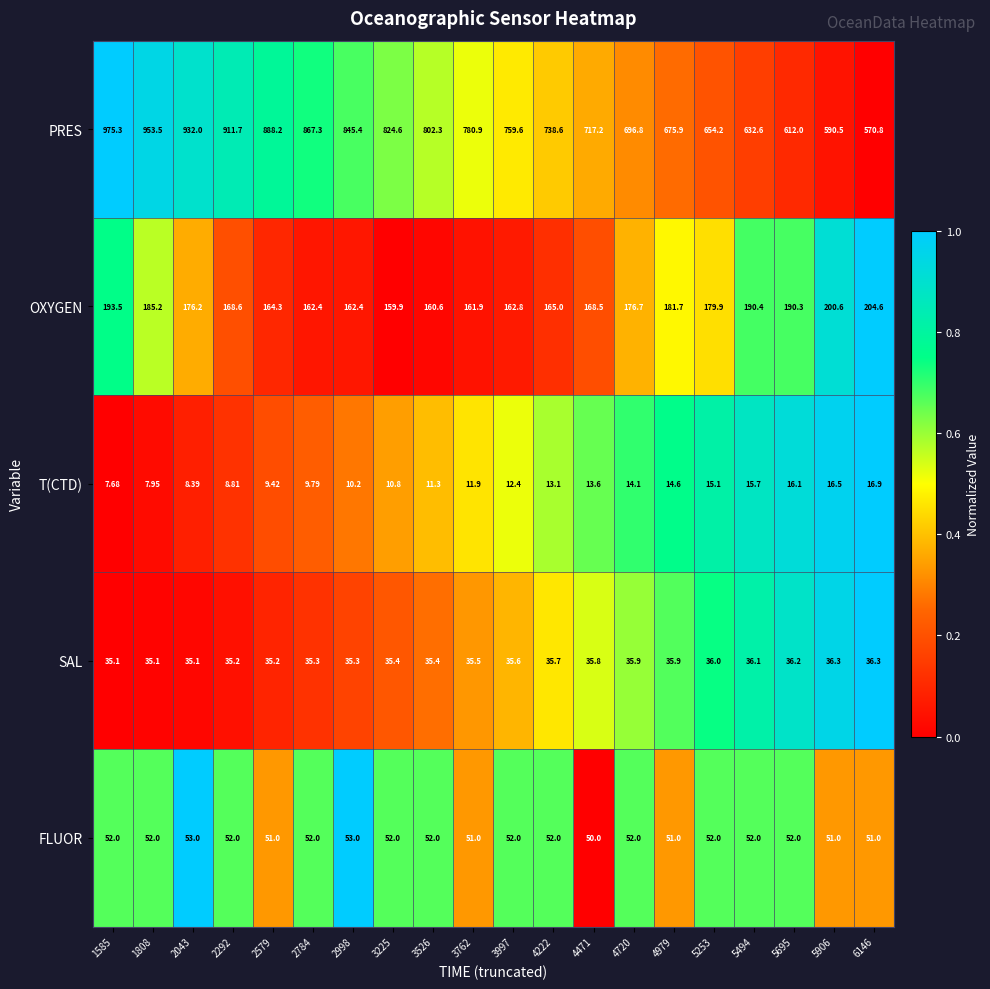

Which series changed the most between 3997 and 5695?

PRES